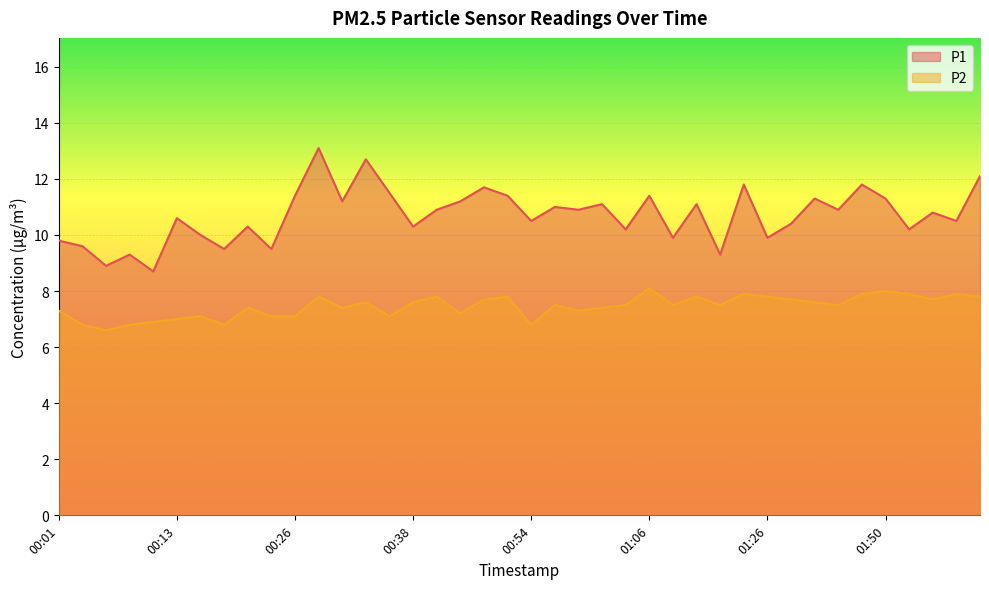

True or false: P2 has a value of 12.9 at 01:31.

False